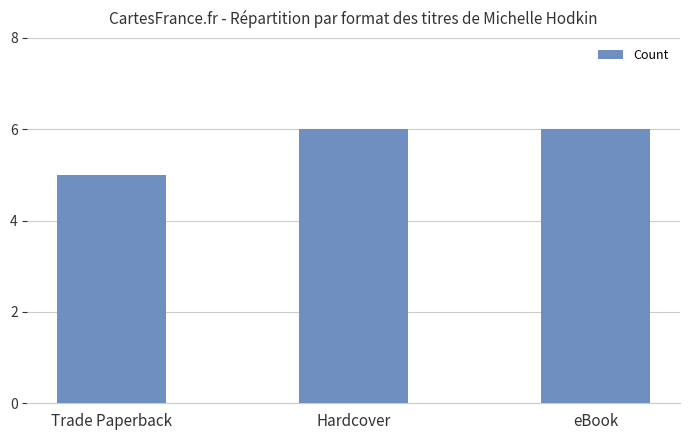

Reading left to right, extract all data points from this chart.

Trade Paperback=5	Hardcover=6	eBook=6